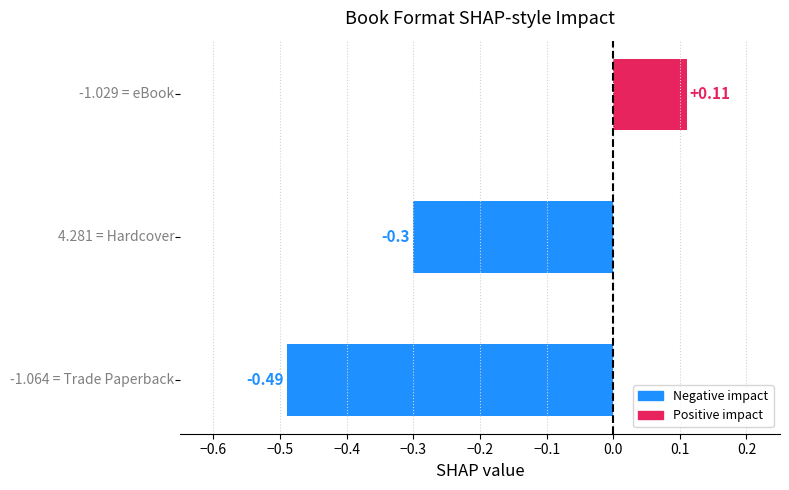

What is the difference between the maximum and minimum values?

0.6